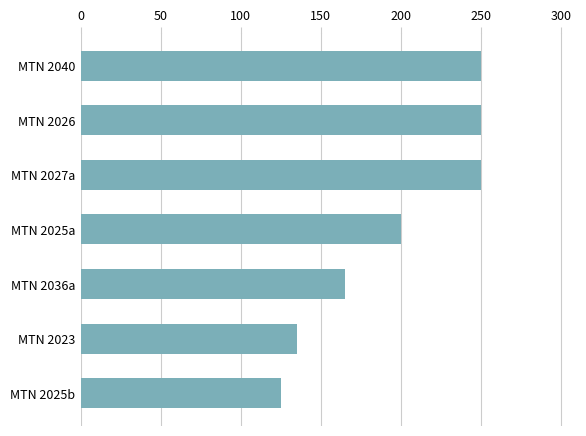

True or false: the data shows 443.3 at MTN 2040.

False